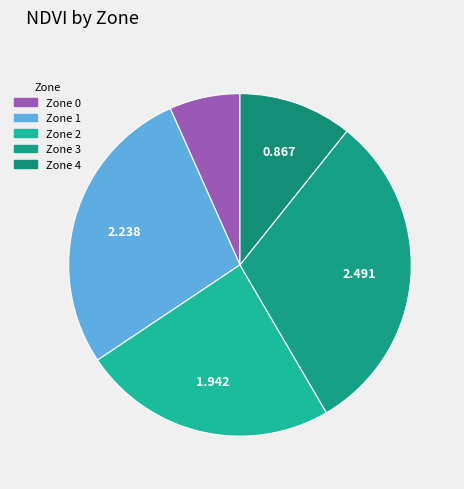

True or false: Zone 2 accounts for 21% of the total.

False